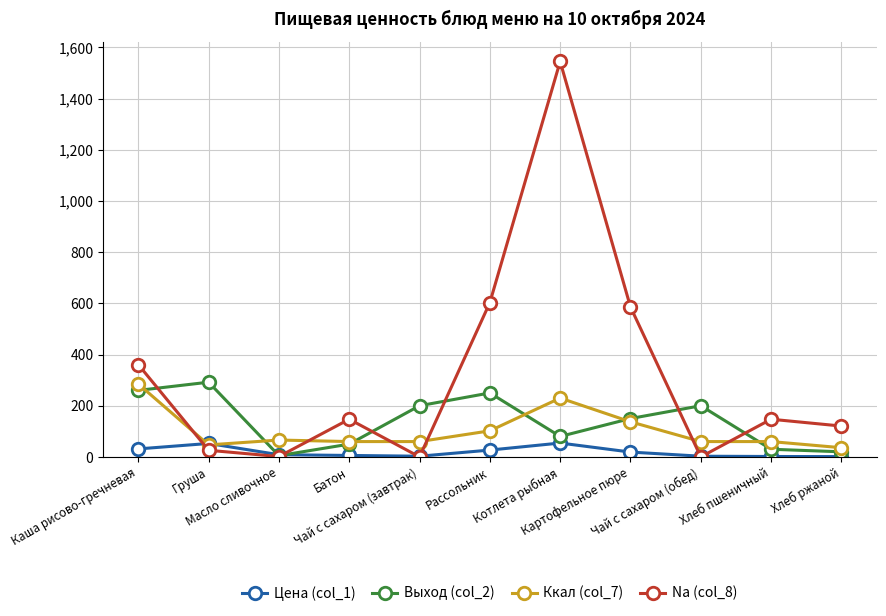

At which label does Ккал (col_7) reach its peak?

Каша рисово-гречневая